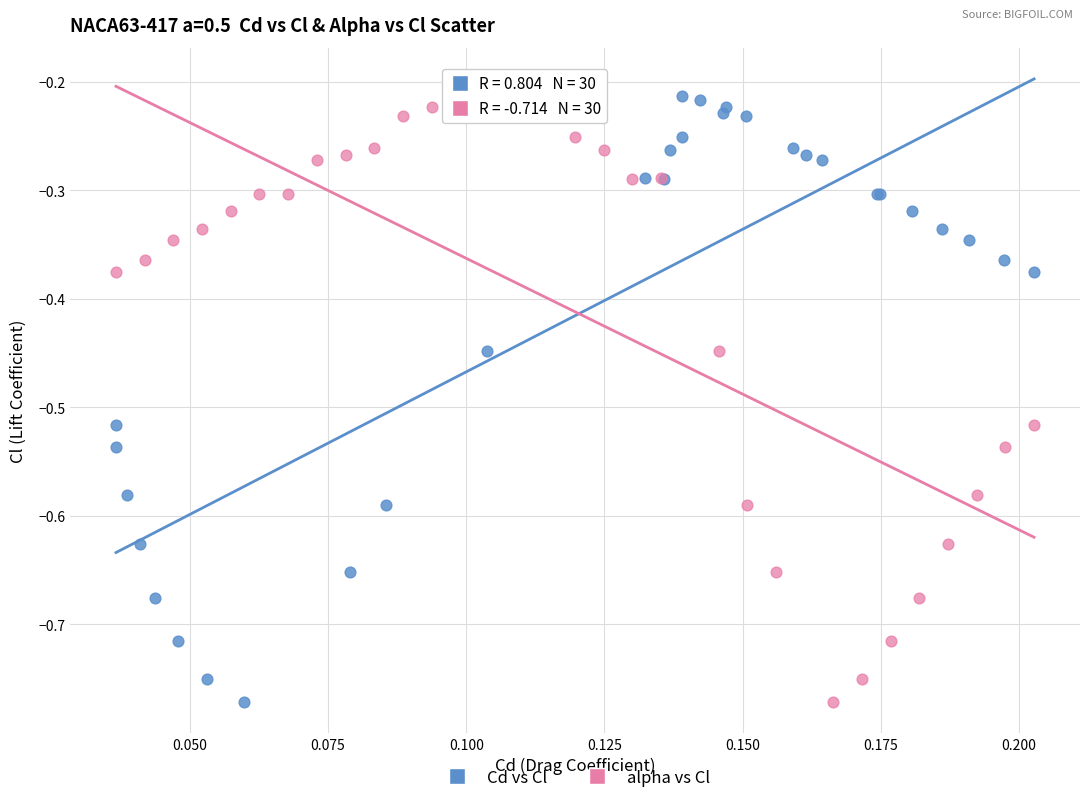

What are all the series names shown in the legend?

Cd vs Cl, alpha vs Cl